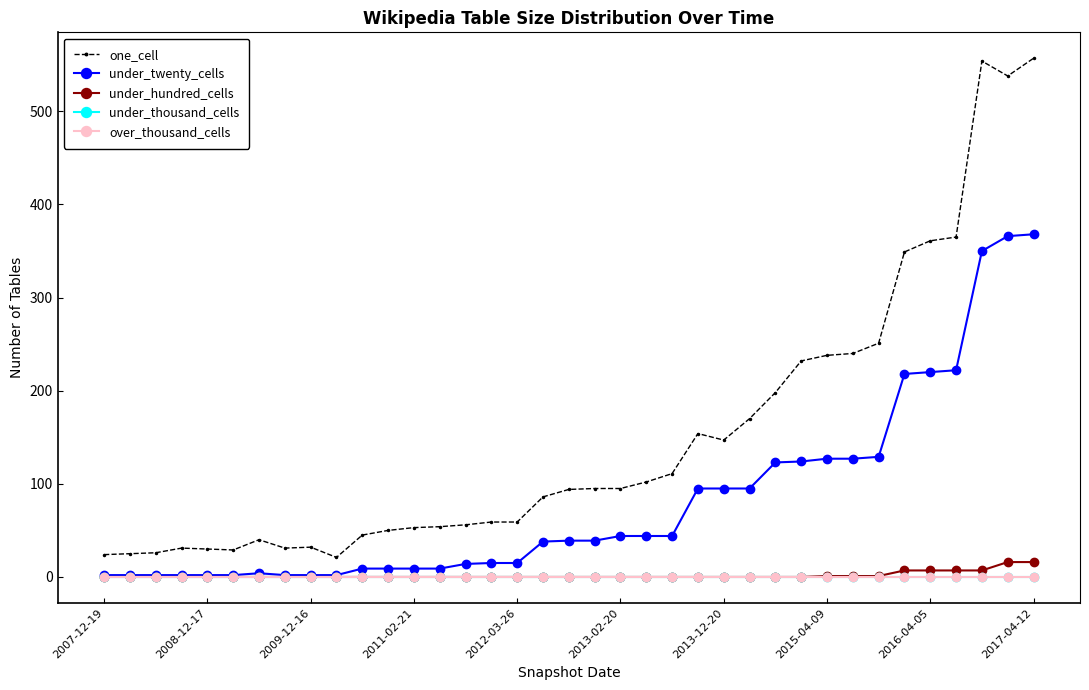

Does the chart display data point markers on the line(s)?

Yes